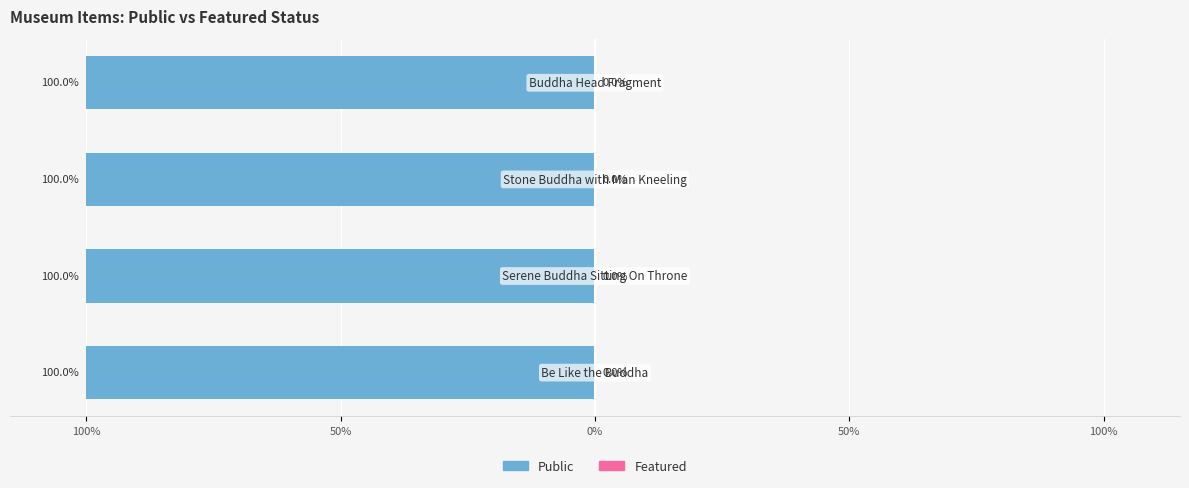

List the labels in order of public value, largest first.

Be Like the Buddha, Serene Buddha Sitting On Throne, Stone Buddha with Man Kneeling, Buddha Head Fragment